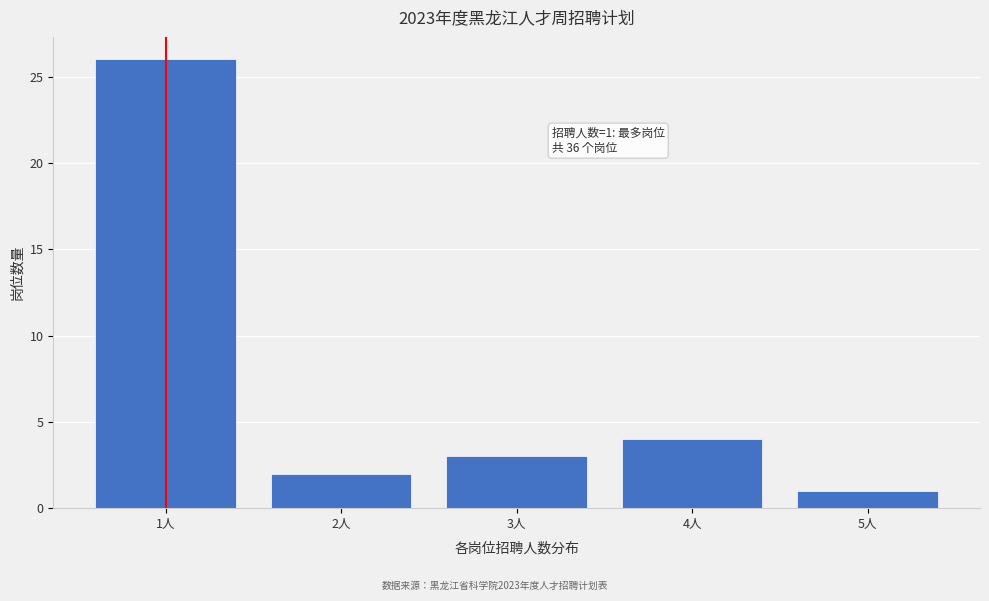

Which range on the x-axis has the tallest bar?

0.5 to 1.5